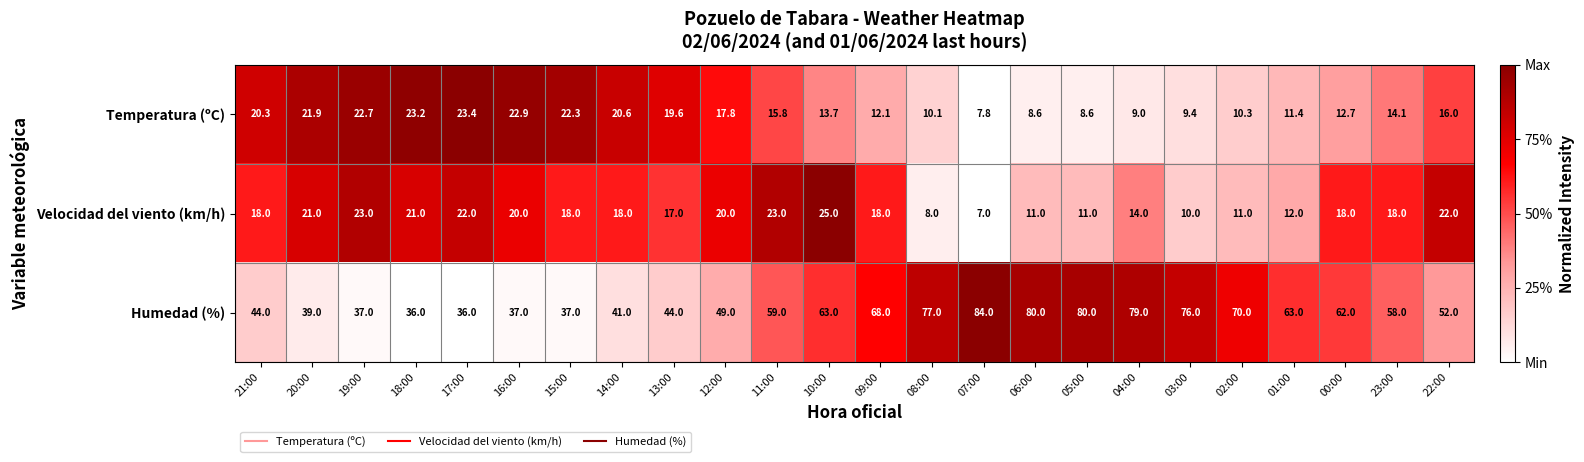

Which series has the widest spread of values?

Humedad (%)